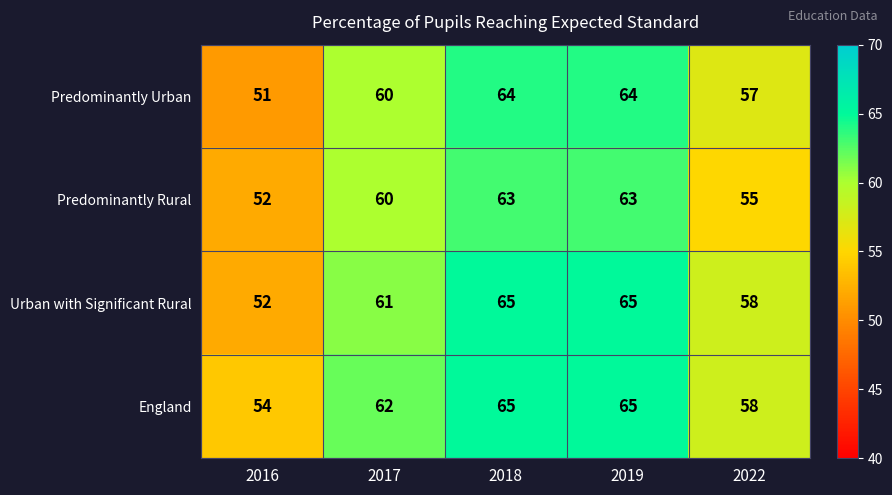

Reading left to right, extract all data points from this chart.

Predominantly Urban: 2016=51	2017=60	2018=64	2019=64	2022=57
Predominantly Rural: 2016=52	2017=60	2018=63	2019=63	2022=55
Urban with Significant Rural: 2016=52	2017=61	2018=65	2019=65	2022=58
England: 2016=54	2017=62	2018=65	2019=65	2022=58